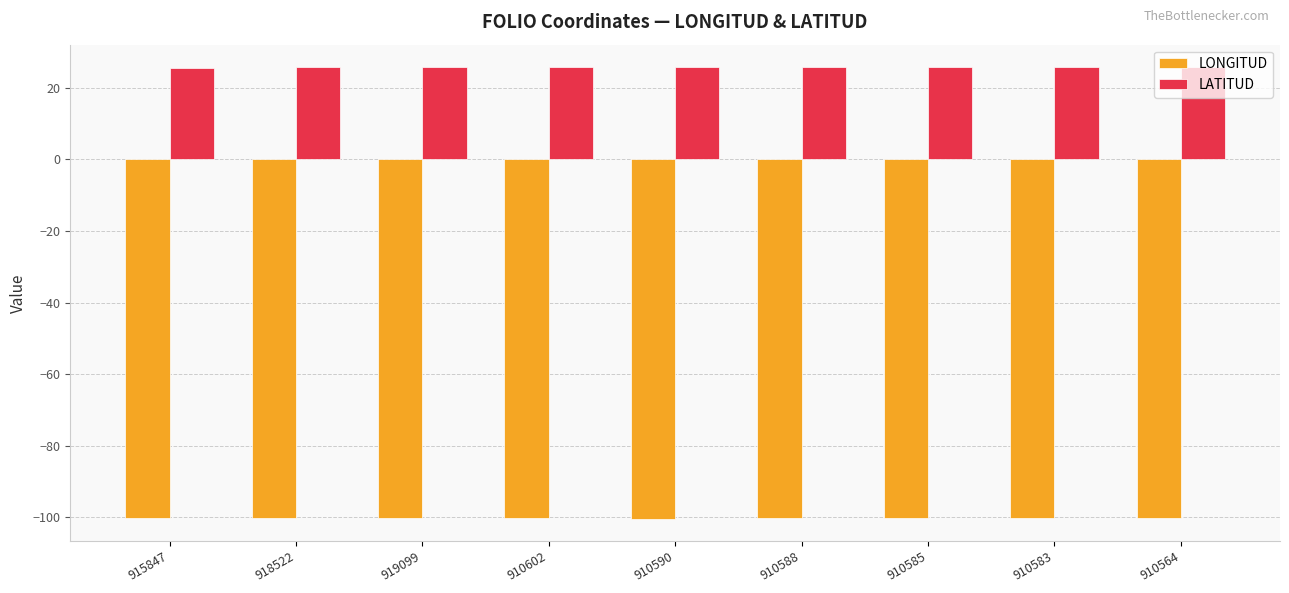

Rank the series at 910585 from lowest to highest value.

LONGITUD, LATITUD